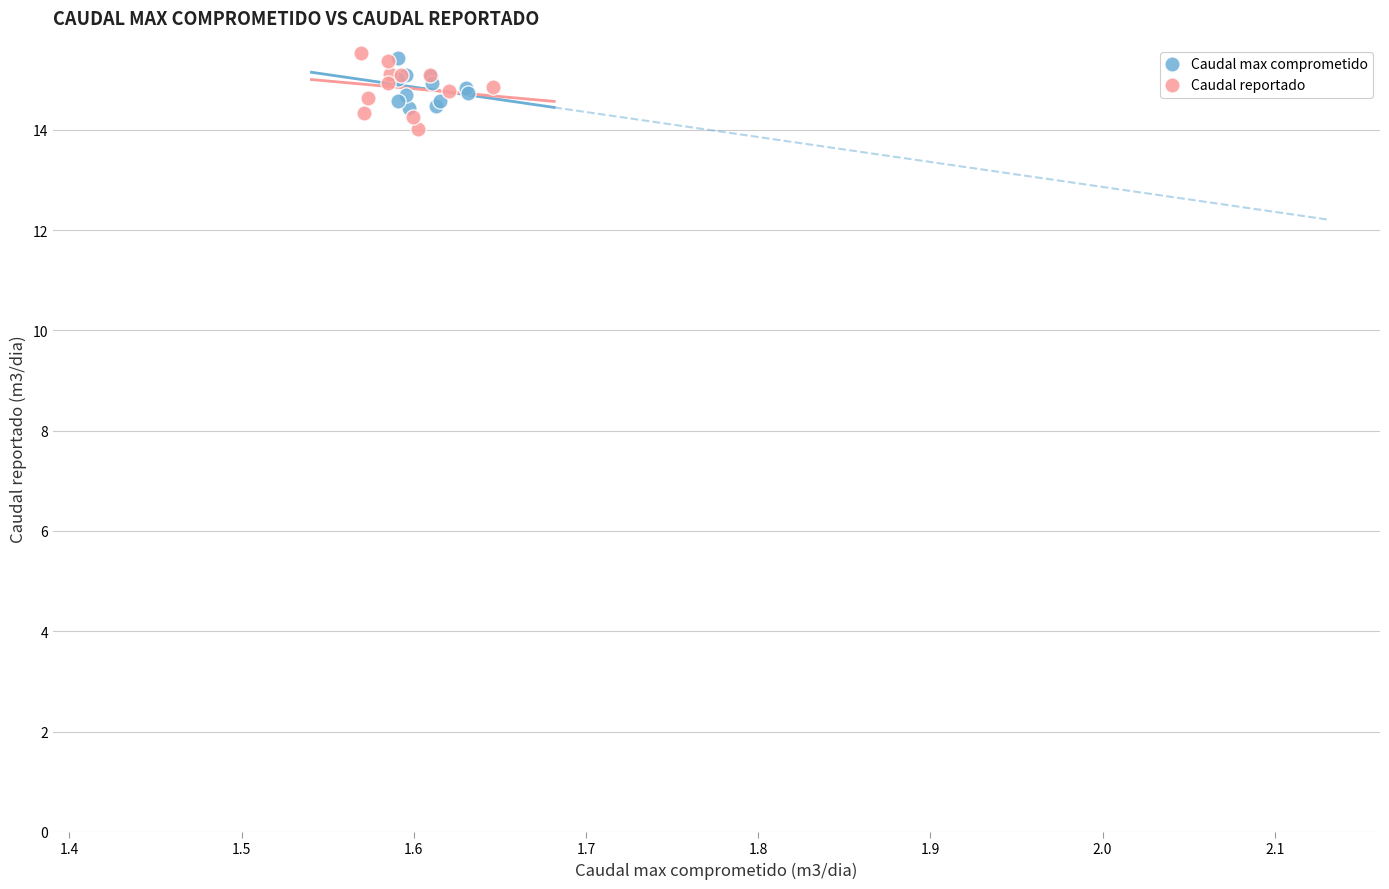

Which series has the largest Y range (max minus min)?

Caudal reportado